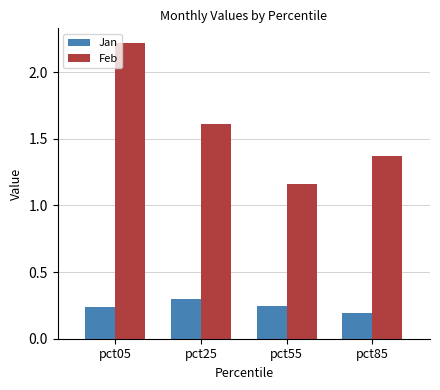

What is the spread (max minus min) of values at pct05?

2.0